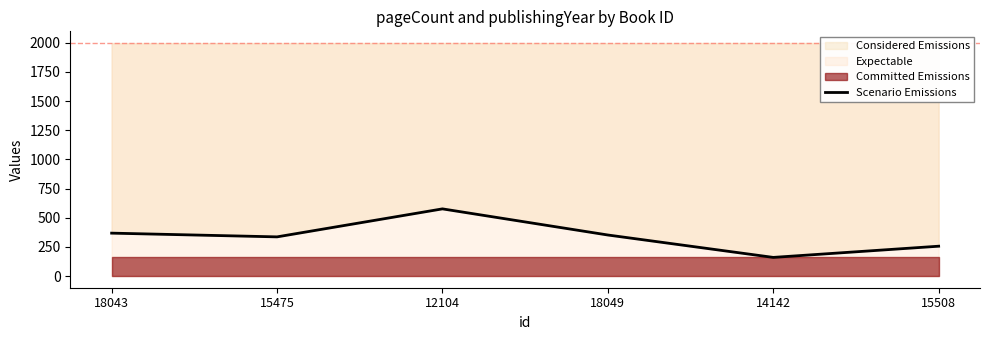

Reading left to right, what are all the values shown in this chart?

368	336	576	352	160	256